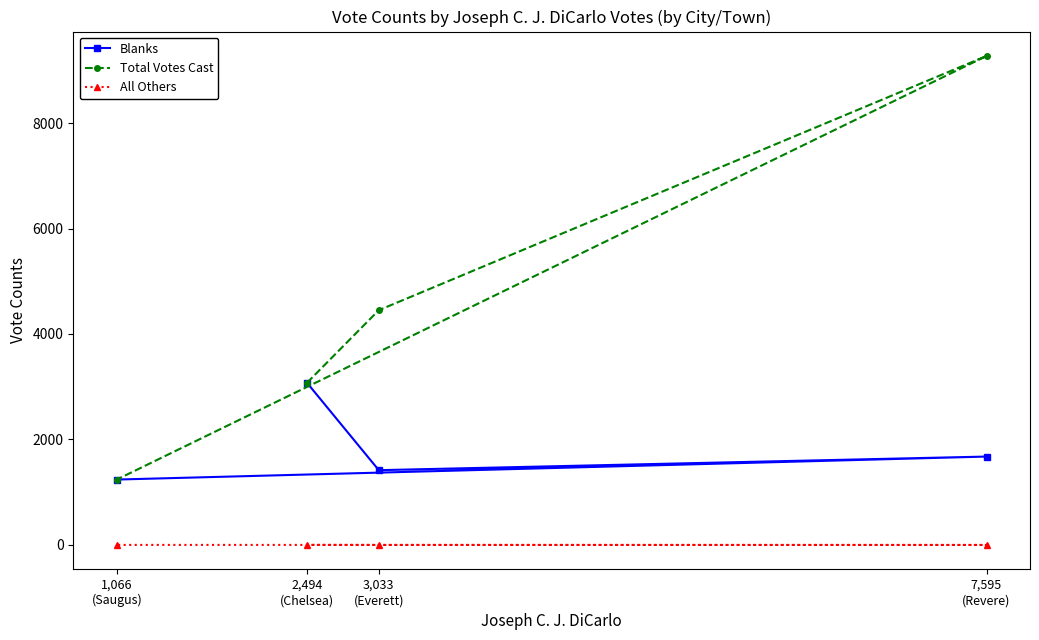

Which series has the largest total across all categories?

Total Votes Cast